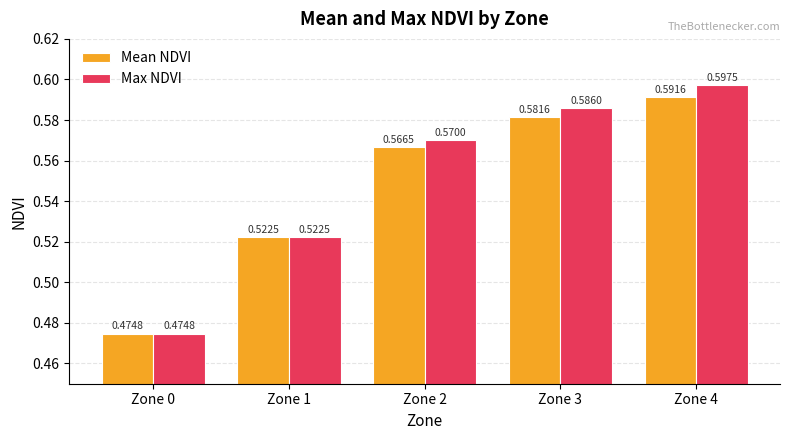

Is the value of Max NDVI at Zone 3 greater than the value of Mean NDVI at Zone 1?

Yes